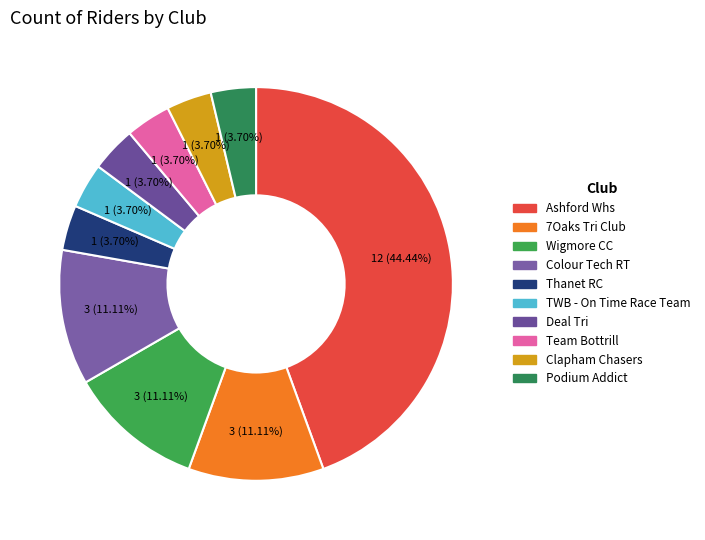

Which category has the biggest portion of the pie?

Ashford Whs